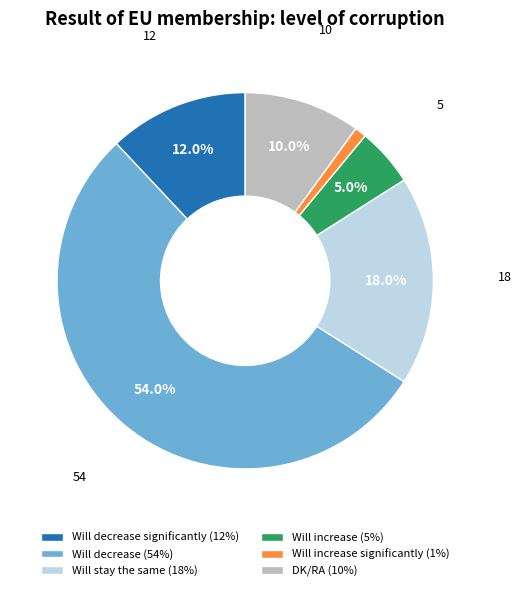

Which category has the smallest portion of the pie?

Will increase significantly (1%)